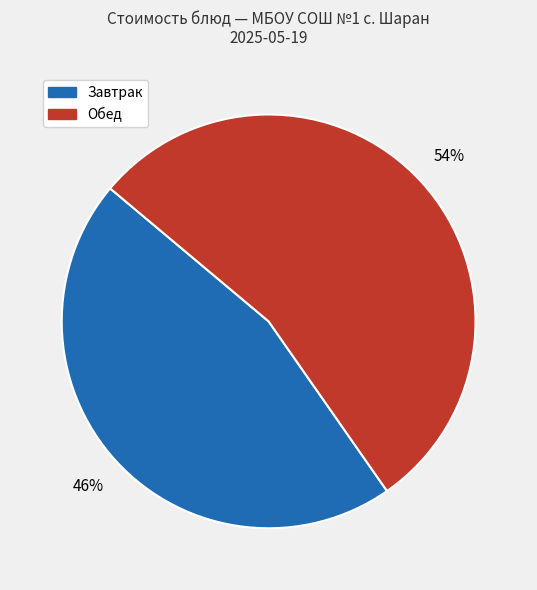

To the nearest percent, what is the average slice percentage?

50%